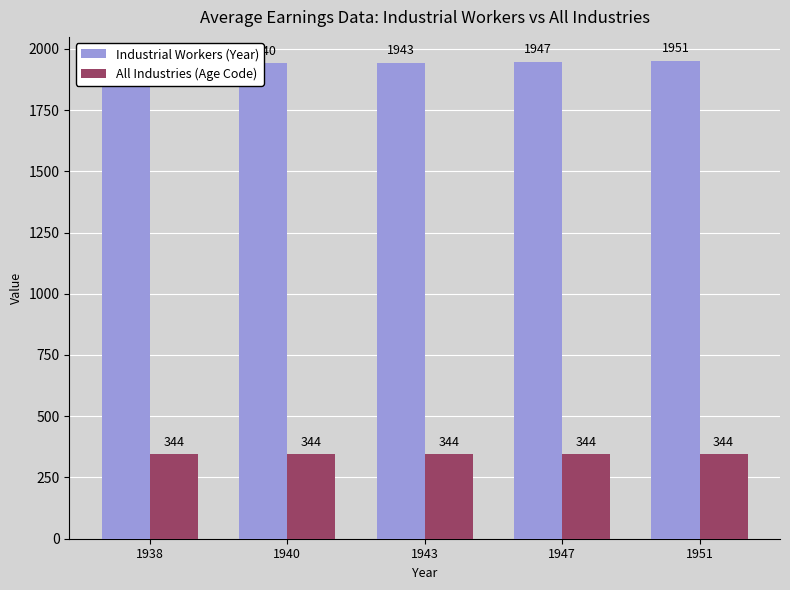

At 1940, list the series in order from smallest to largest.

All Industries (Age Code), Industrial Workers (Year)